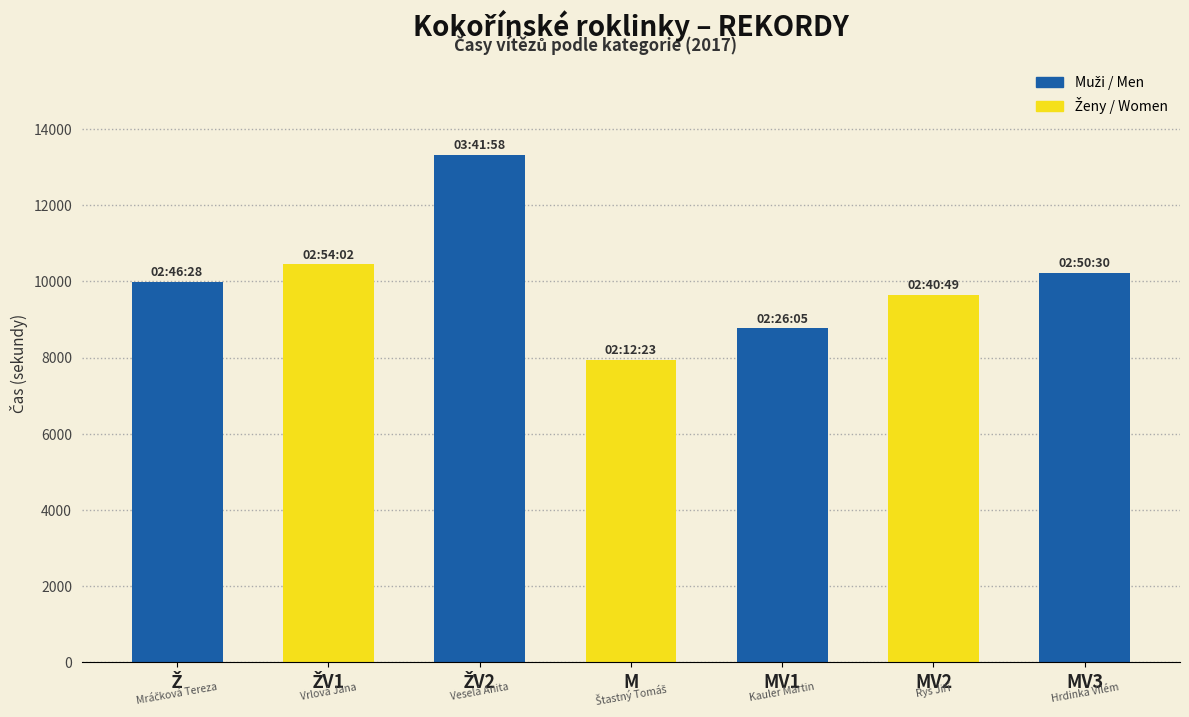

Reading left to right, extract all data points from this chart.

9988	10442	13318	7943	8765	9649	10230